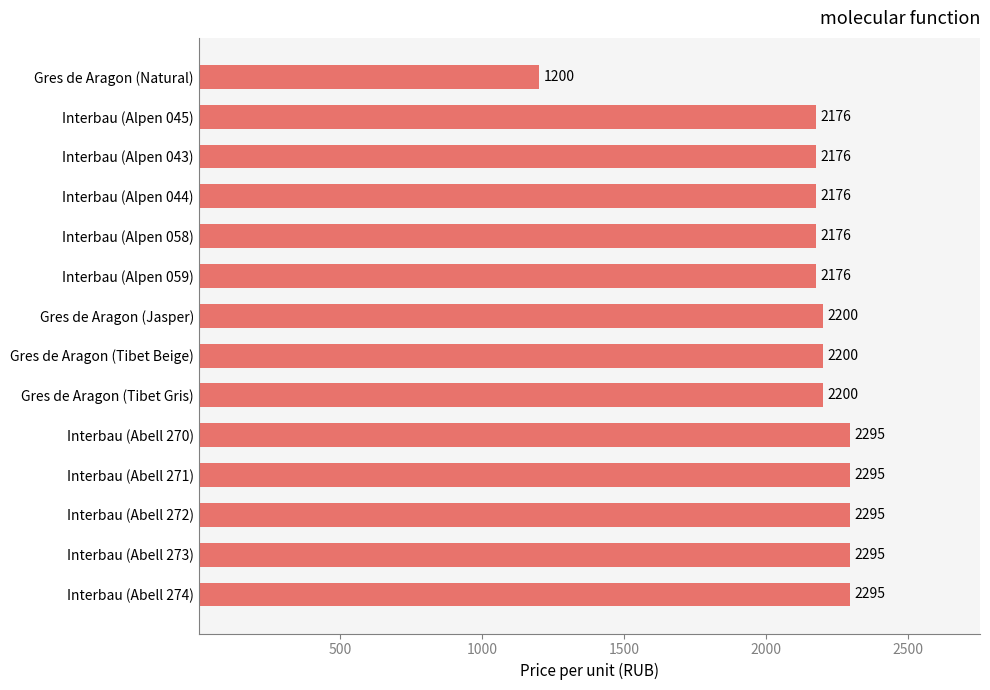

What is the minimum value shown in the chart?

1200